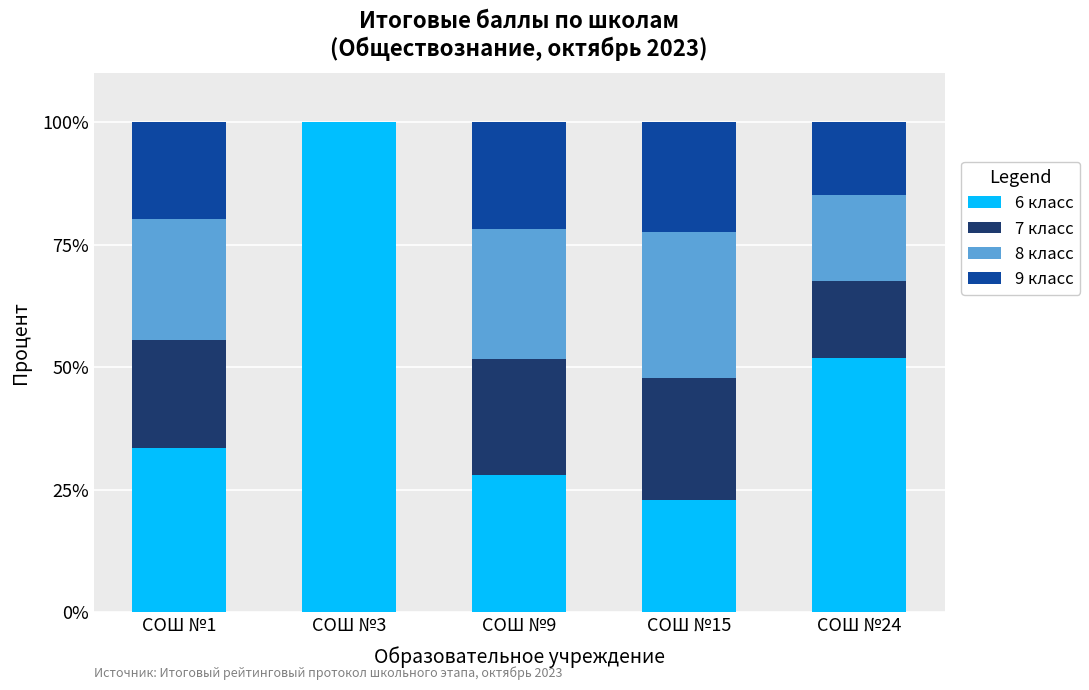

At which label does 6 класс reach its peak?

СОШ №3